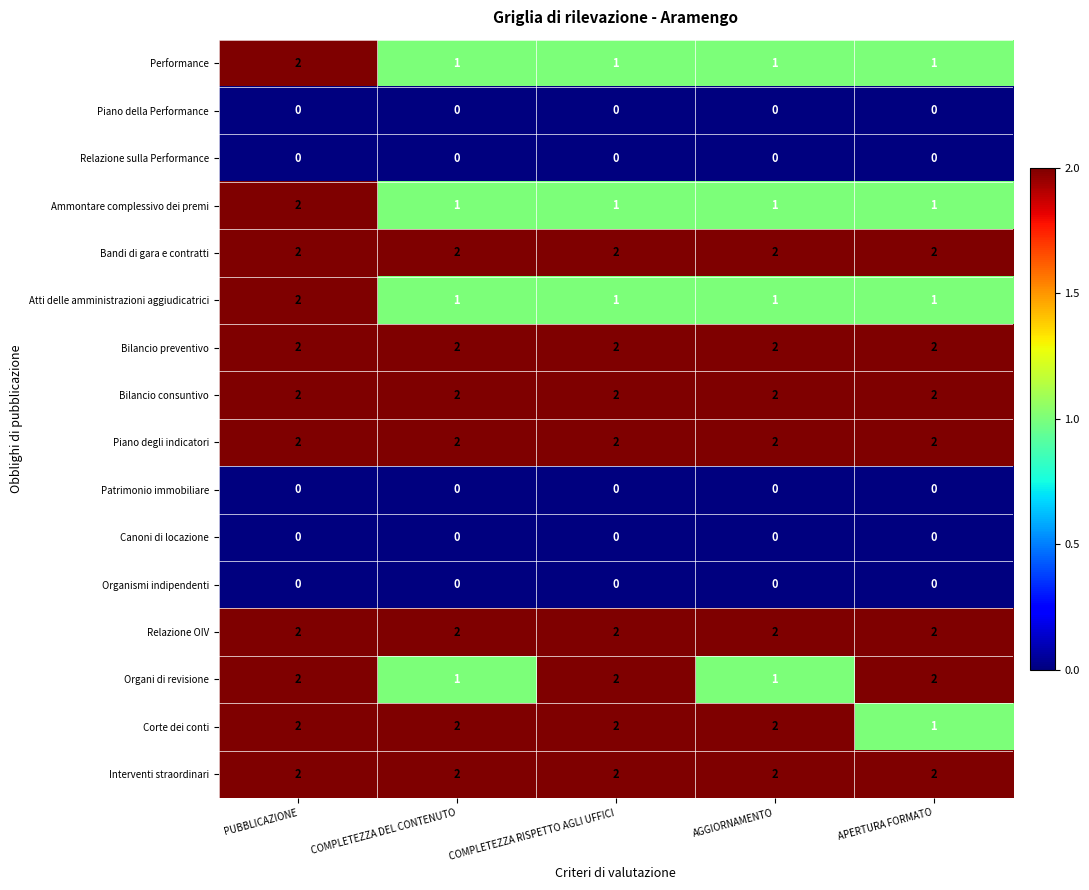

What is the sum of all Organi di revisione values?

8